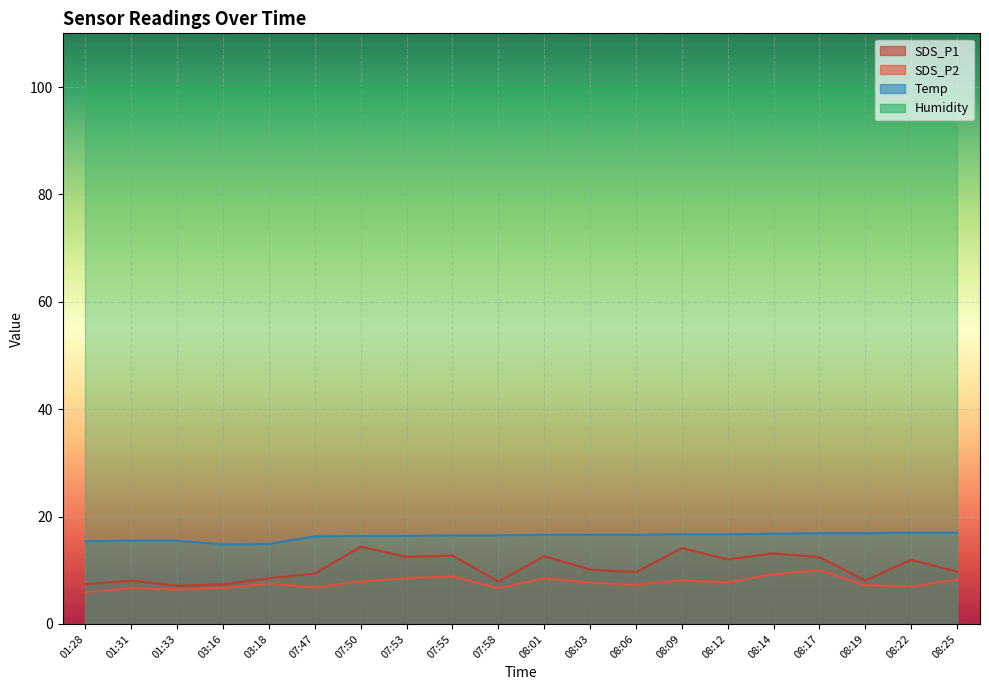

Reading right to left, extract all data points from this chart.

SDS_P1: 08:25=9.8	08:22=11.9	08:19=8.1	08:17=12.4	08:14=13.2	08:12=12.0	08:09=14.1	08:06=9.6	08:03=10.1	08:01=12.6	07:58=7.9	07:55=12.7	07:53=12.5	07:50=14.4	07:47=9.4	03:18=8.5	03:16=7.4	01:33=7.1	01:31=8.1	01:28=7.4
SDS_P2: 08:25=8.3	08:22=7.0	08:19=7.2	08:17=10.0	08:14=9.3	08:12=7.8	08:09=8.1	08:06=7.3	08:03=7.7	08:01=8.5	07:58=6.7	07:55=8.8	07:53=8.6	07:50=7.9	07:47=6.8	03:18=7.5	03:16=6.7	01:33=6.4	01:31=6.7	01:28=5.9
Temp: 08:25=17.0	08:22=17.0	08:19=16.9	08:17=16.9	08:14=16.8	08:12=16.7	08:09=16.7	08:06=16.6	08:03=16.6	08:01=16.6	07:58=16.5	07:55=16.5	07:53=16.4	07:50=16.4	07:47=16.3	03:18=14.9	03:16=14.8	01:33=15.5	01:31=15.5	01:28=15.4